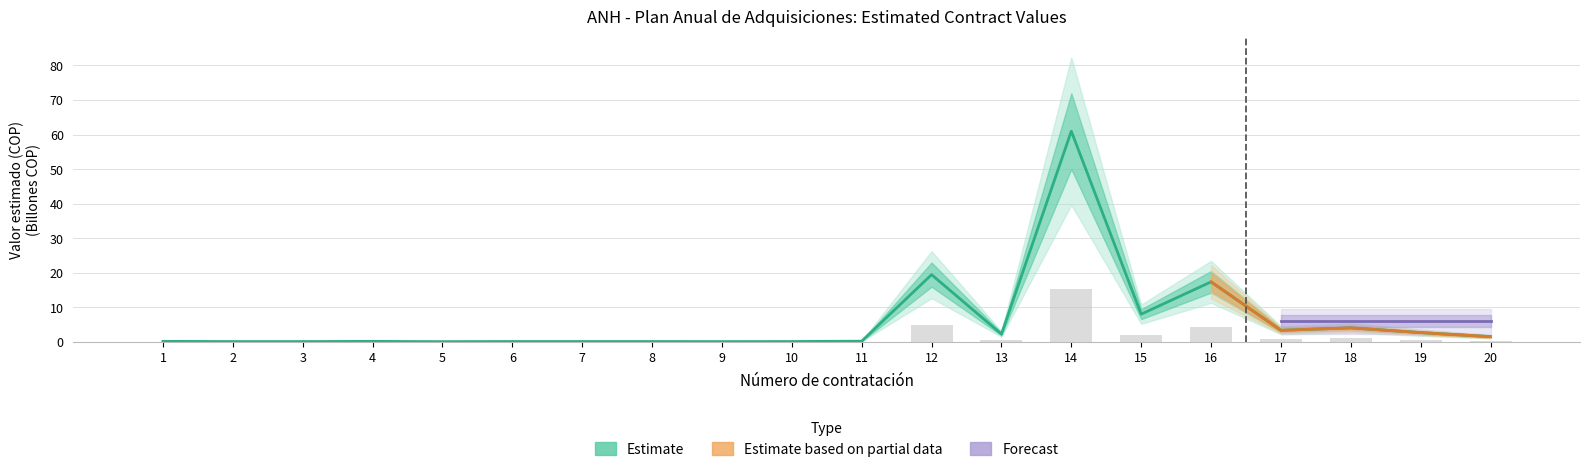

What is the approximate value of Valor total estimado at 13?

2.2